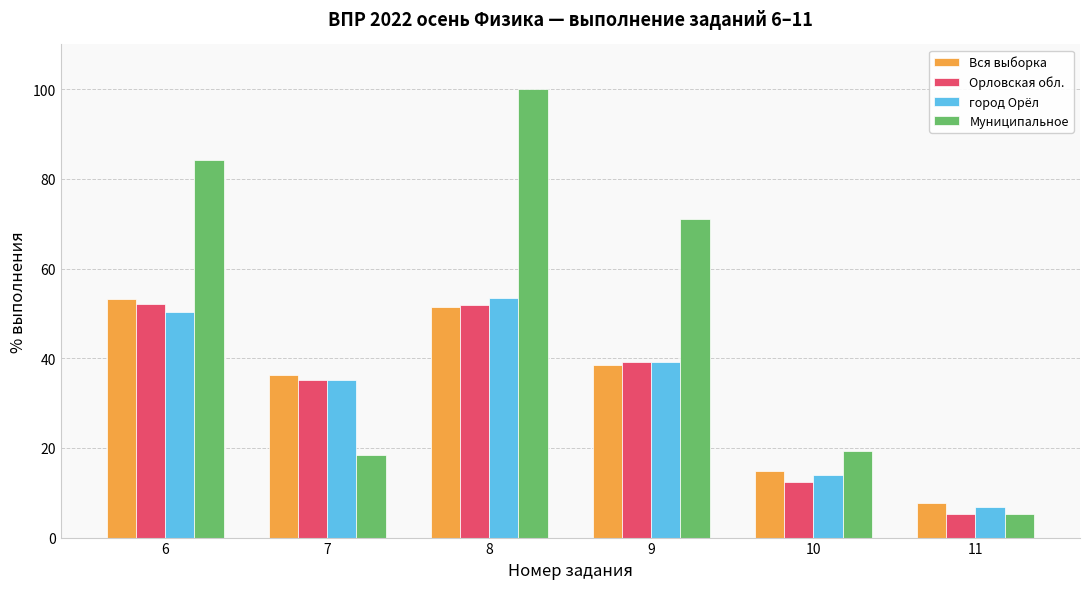

At which category does the chart reach its peak across all series?

8